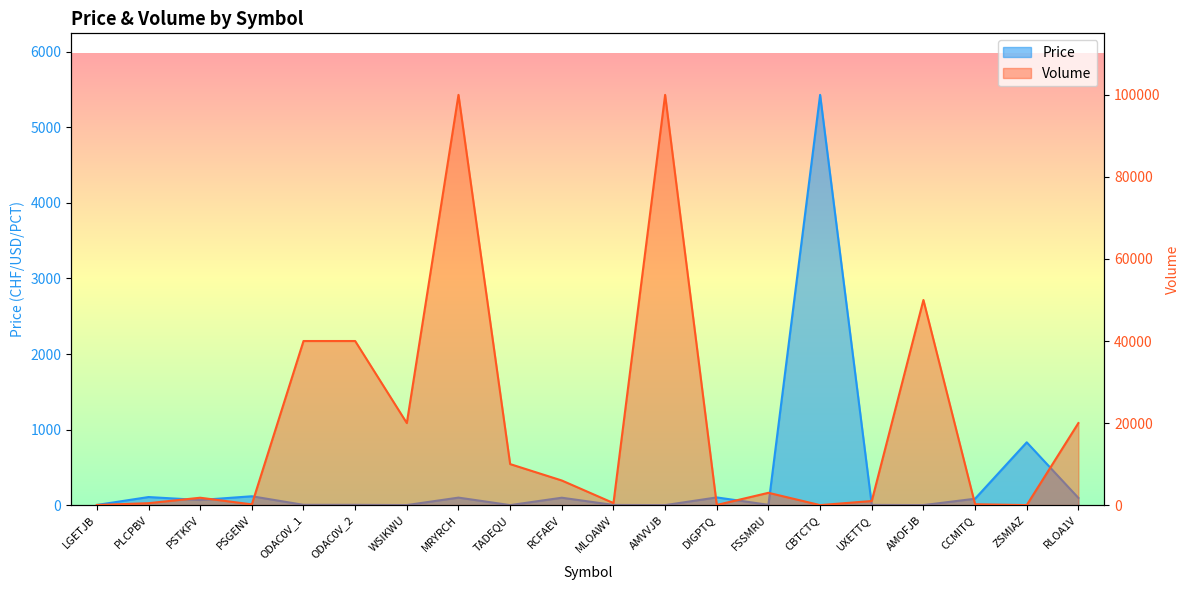

What is the label of the 18th point from the right?

PSTKFV